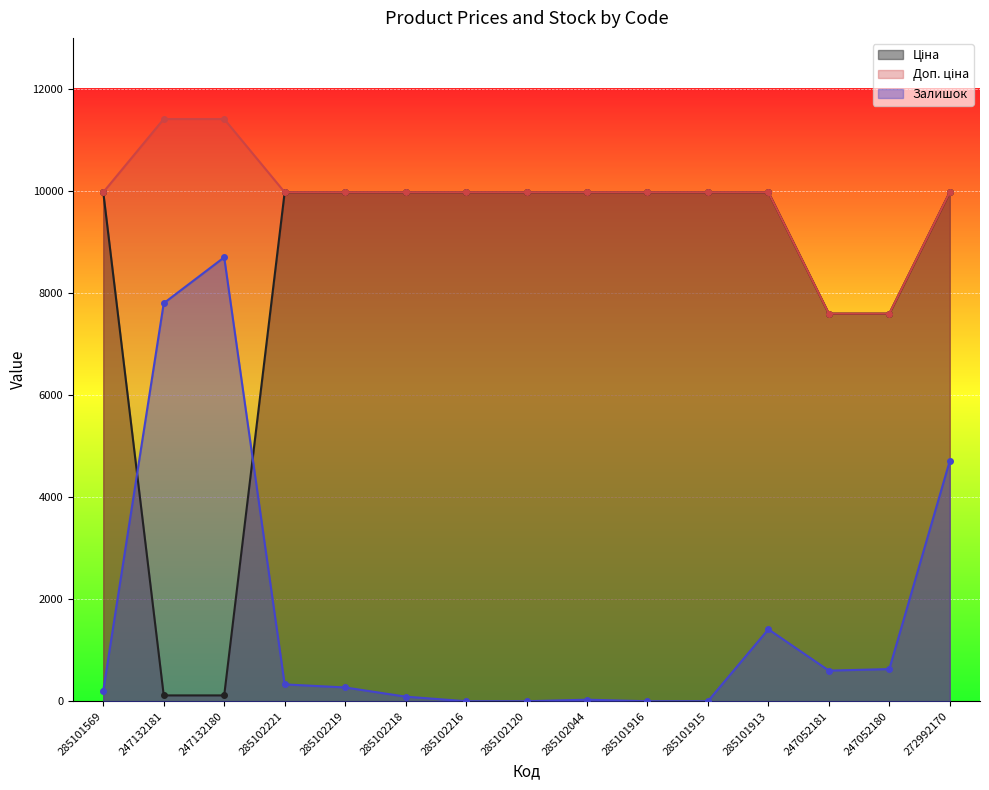

The Доп. ціна series shows 9975.0 at 285102221. True or false?

True